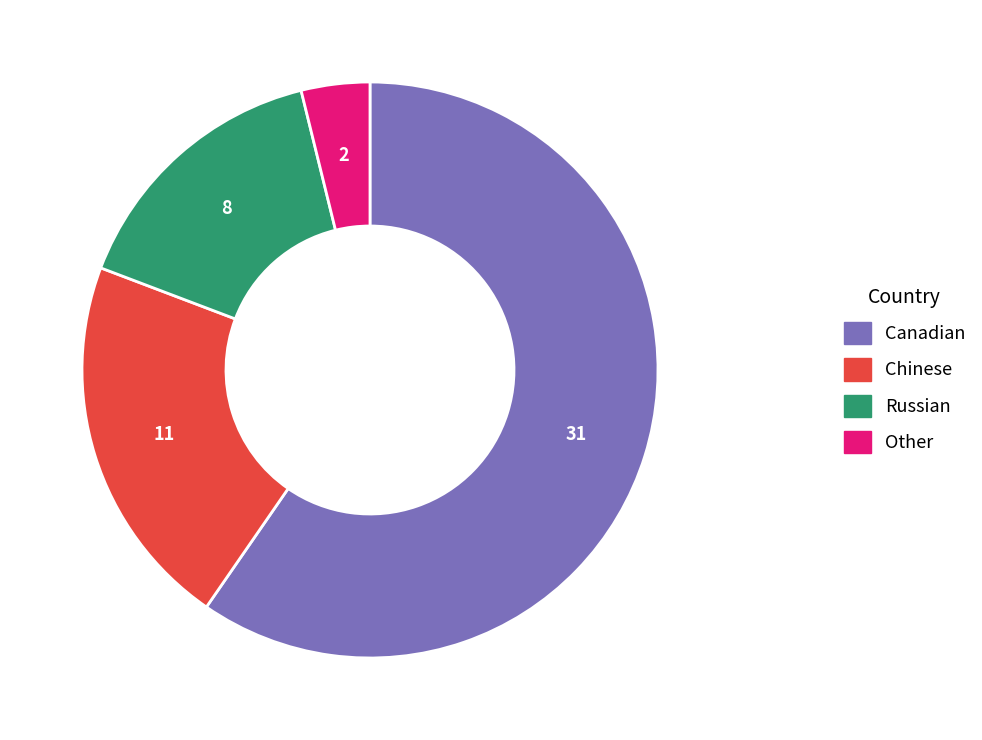

Which slice represents more than half of the pie?

Canadian